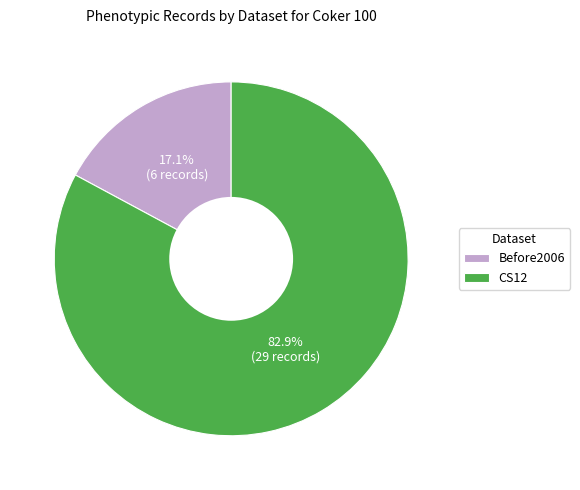

How many segments does this pie chart have?

2